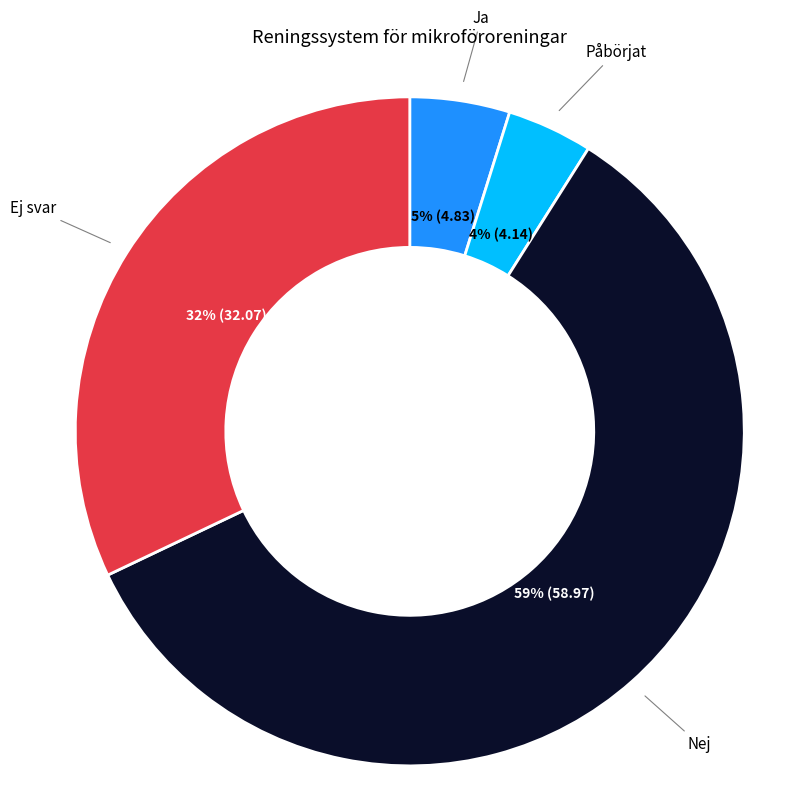

How many slices are in this pie chart?

4